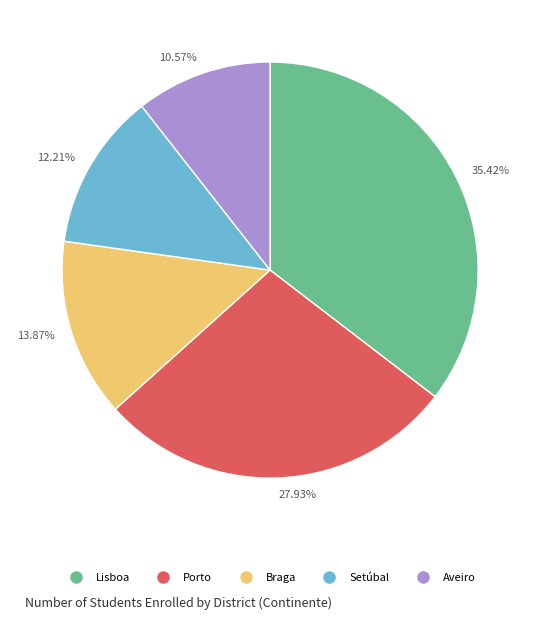

Which category has the biggest portion of the pie?

35.42%